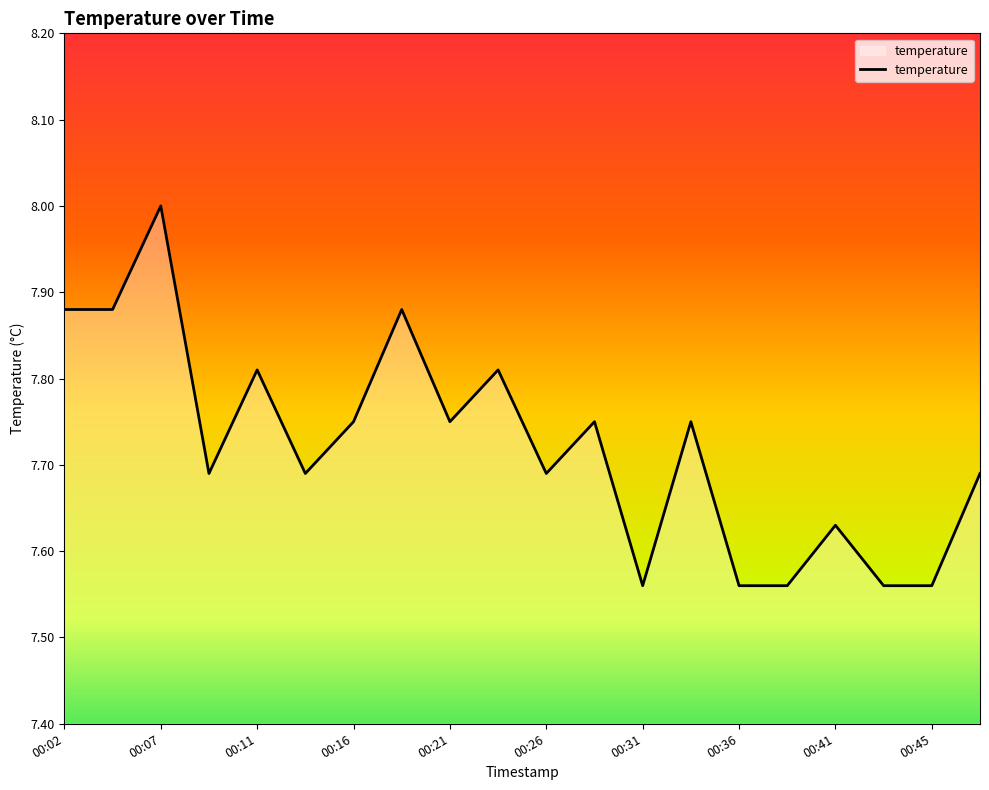

What is the greatest value displayed?

8.0